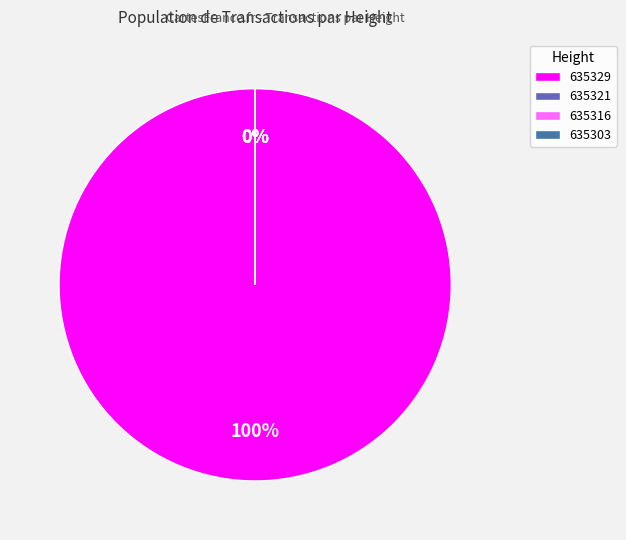

Combined, do 635329 and 635321 account for over 50%?

Yes